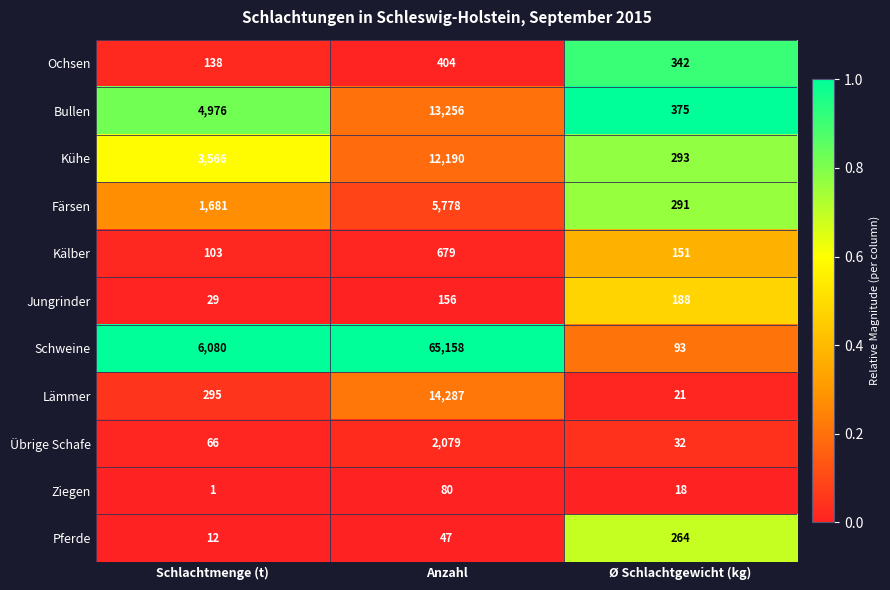

At which label is Pferde closest to 138?

Anzahl